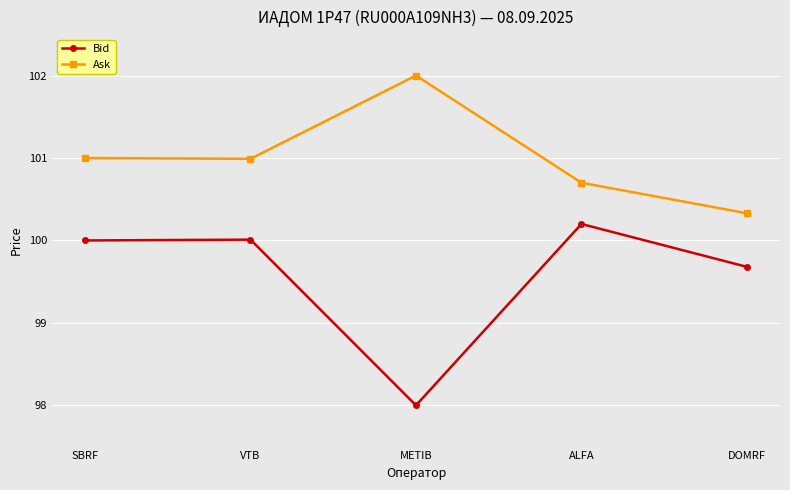

Which series has the largest range (max minus min)?

Bid